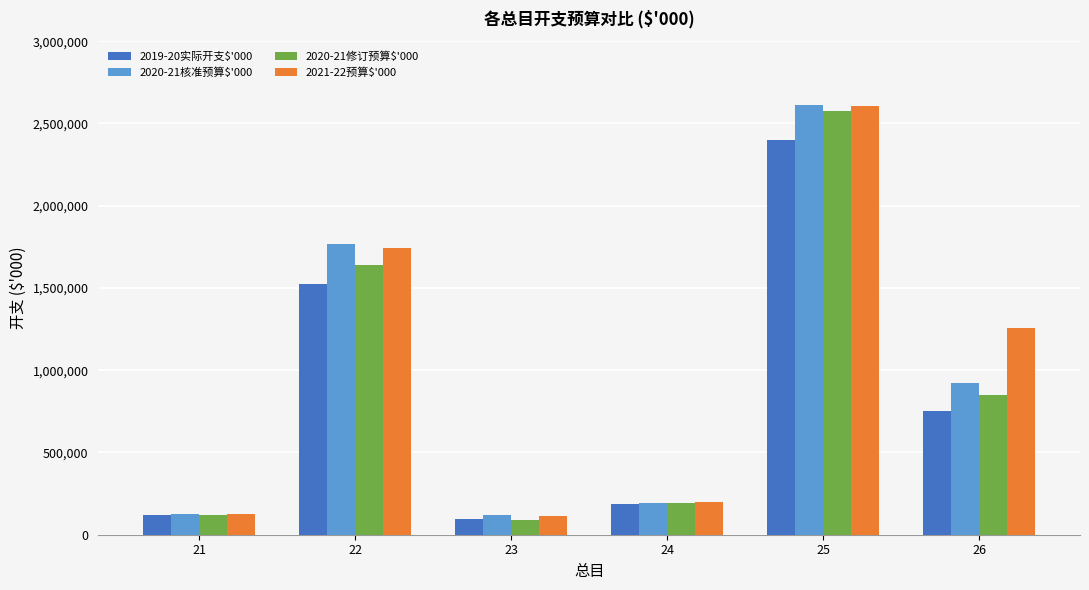

Which series has the largest total across all categories?

2021-22预算$'000